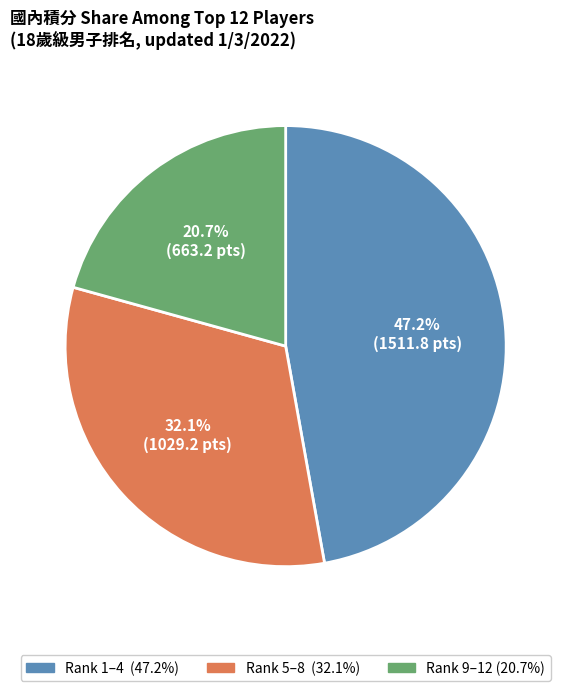

Is there any slice that represents more than half of the pie?

No